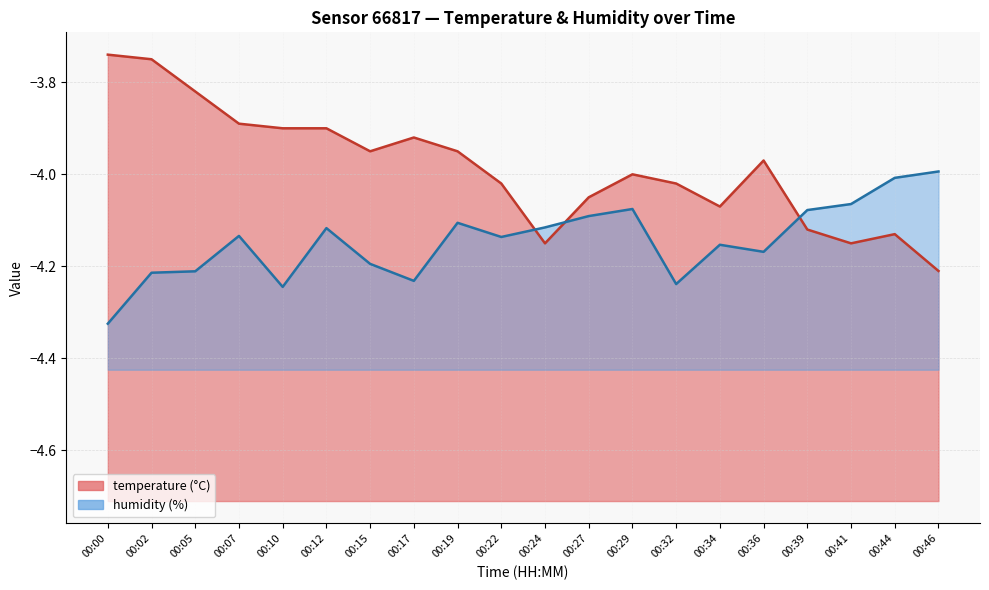

Which series ends up on top after the final intersection of temperature and humidity?

humidity